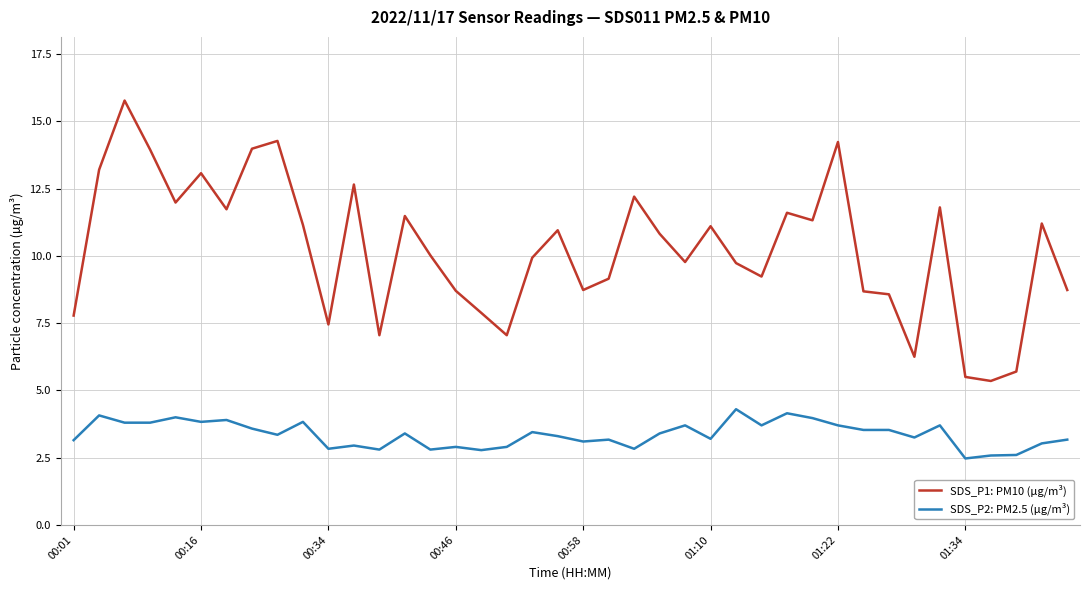

True or false: SDS_P1: PM10 (µg/m³) and SDS_P2: PM2.5 (µg/m³) cross at least once.

False